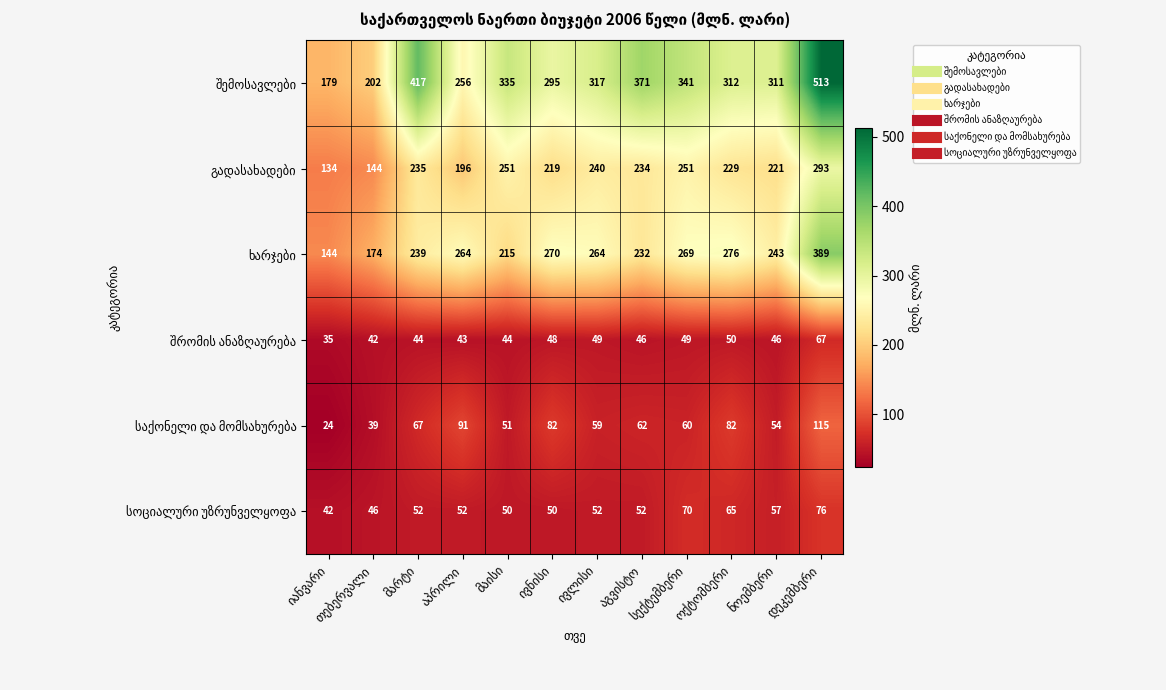

What is the smallest value displayed?

24